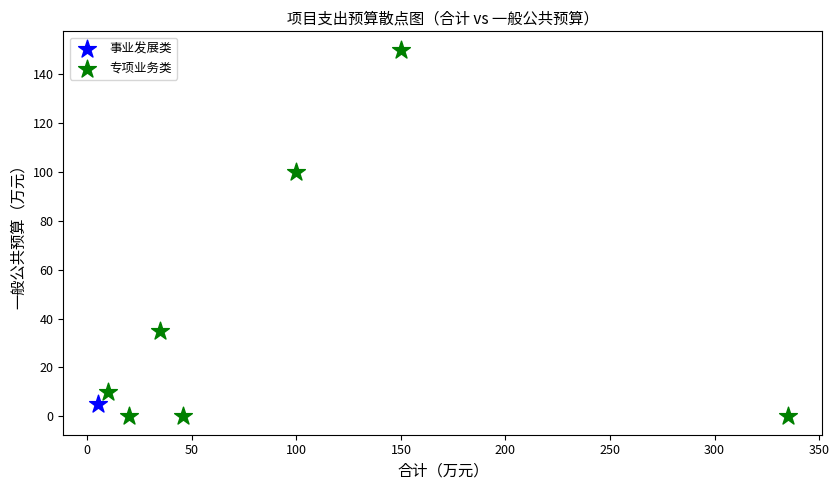

What are all the series names shown in the legend?

专项业务类, 事业发展类